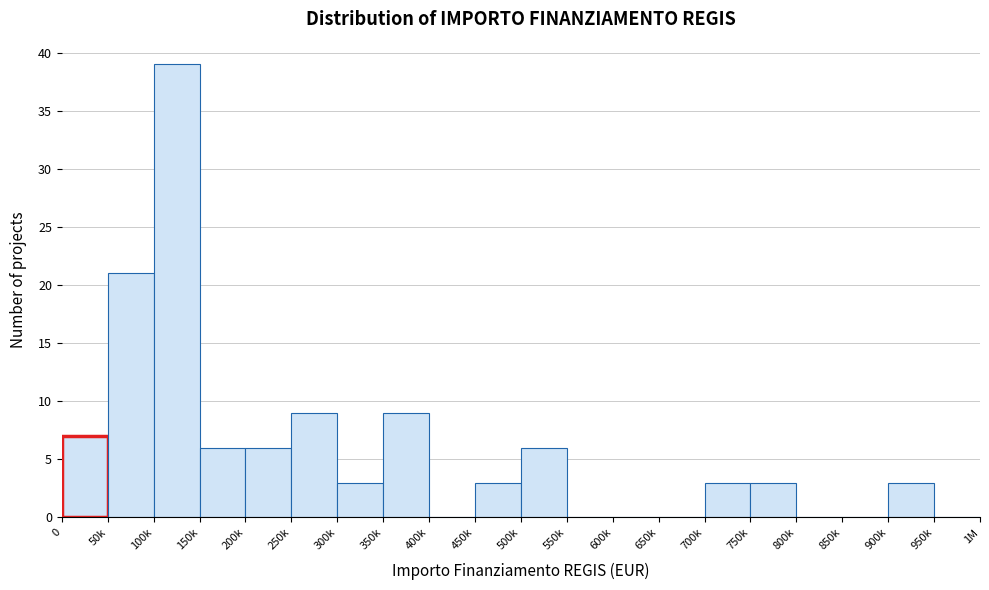

Reading left to right, what are all the values shown in this chart?

0=7	50k=21	100k=39	150k=6	200k=6	250k=9	300k=3	350k=9	400k=0	450k=3	500k=6	550k=0	600k=0	650k=0	700k=3	750k=3	800k=0	850k=0	900k=3	950k=0